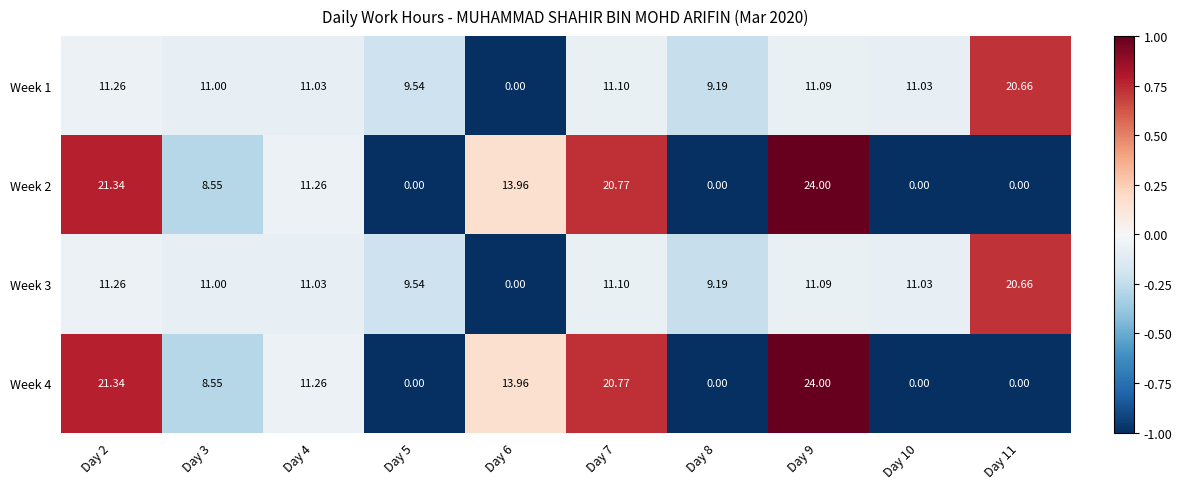

Is the value of Week 1 at Day 4 greater than the value of Week 3 at Day 6?

Yes